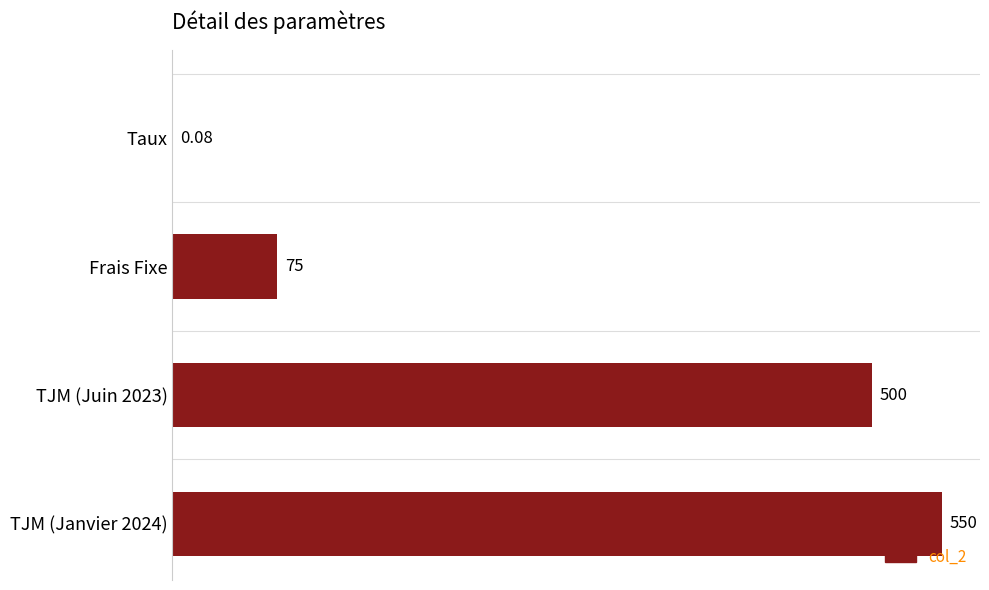

Where is the data nearest to the value 275?

Frais Fixe